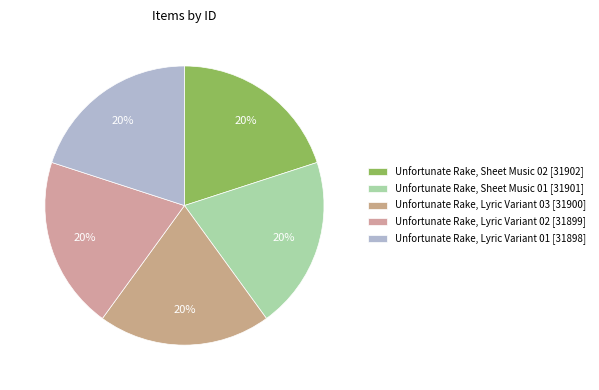

What percentage is the Unfortunate Rake, Sheet Music 02 [31902] slice, to the nearest percent?

20%